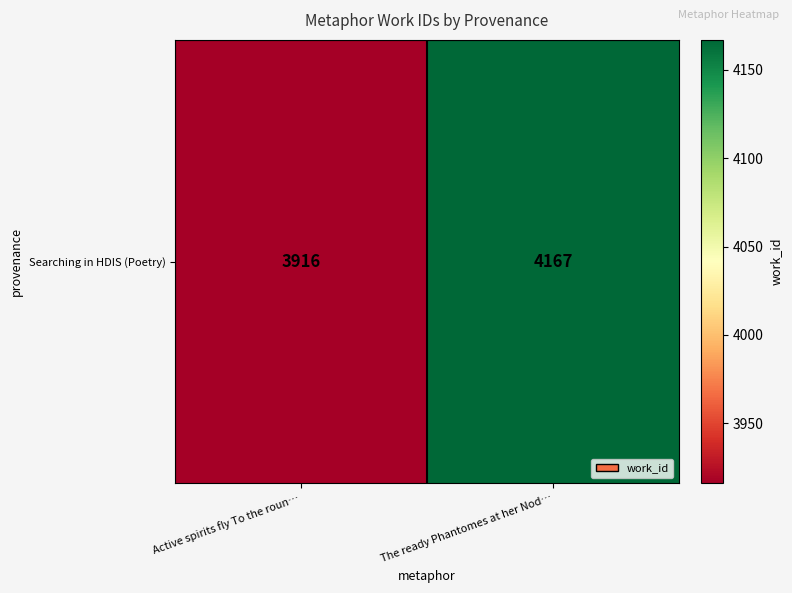

What is the sum of all values?

8083